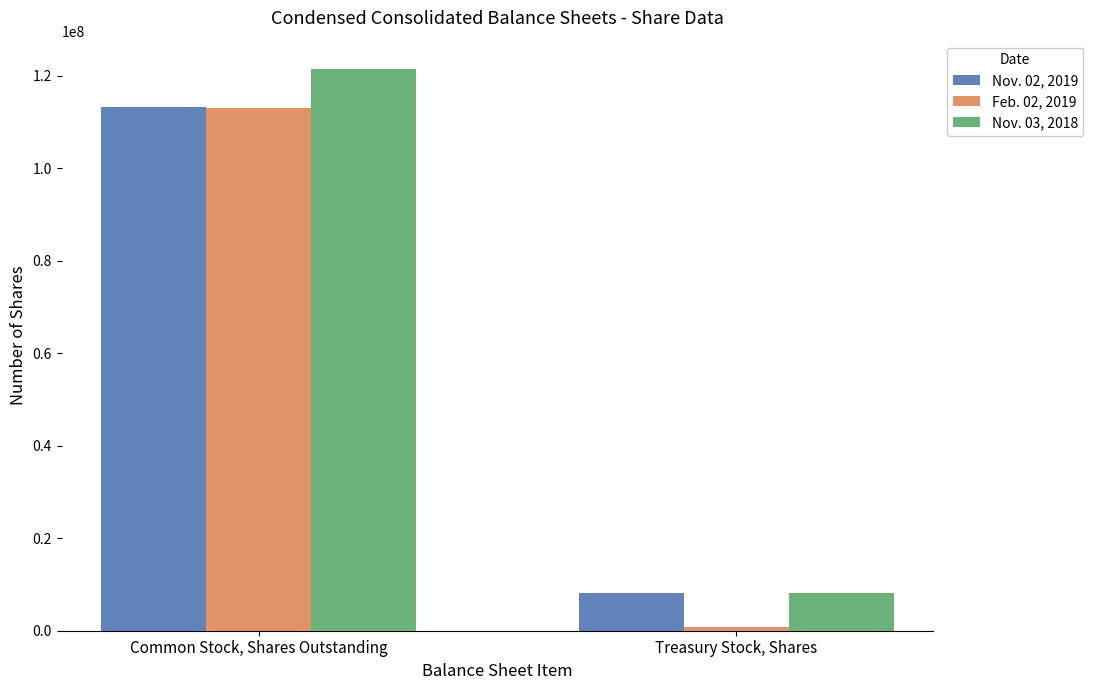

What is the total value across all series at Common Stock, Shares Outstanding?

347637569